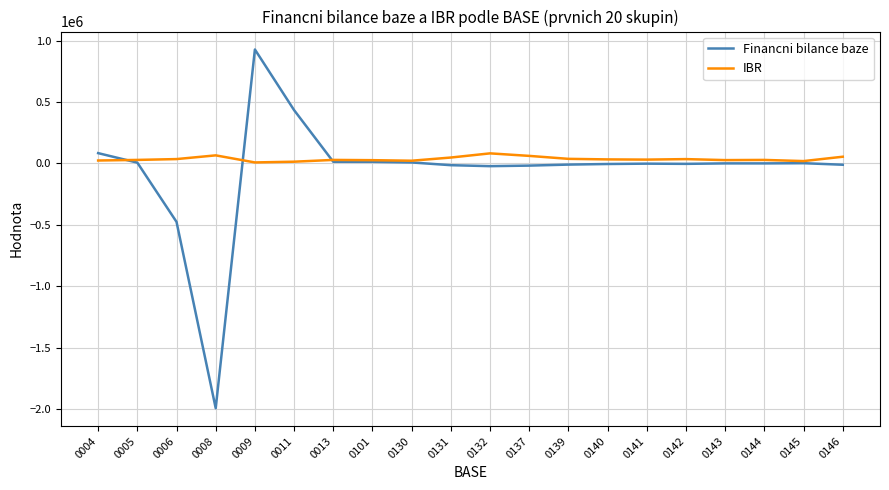

Is this an area chart (filled region under the line)?

No